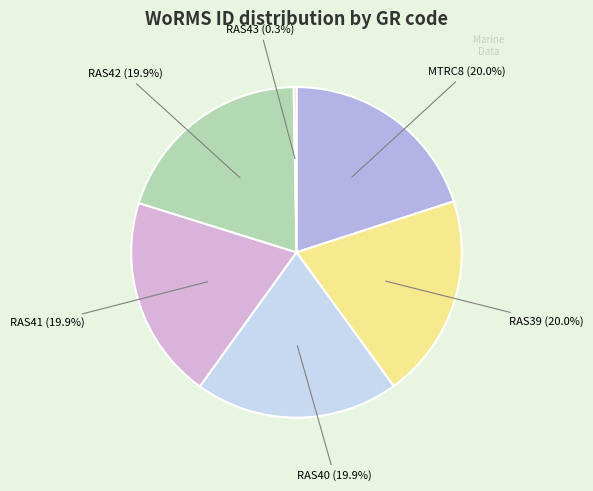

Is it true that MTRC8 is 13% of the pie?

False